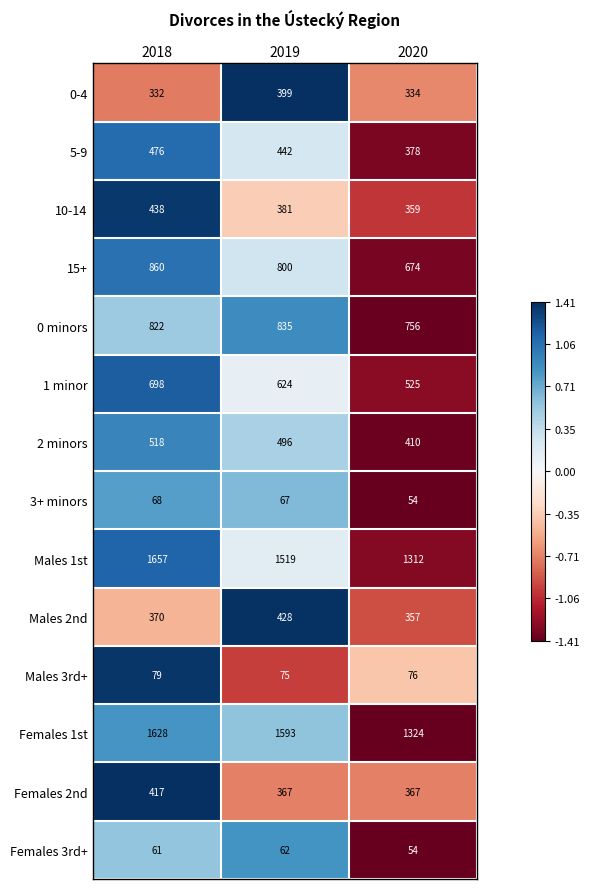

At which category is the sum across all series the highest?

2018